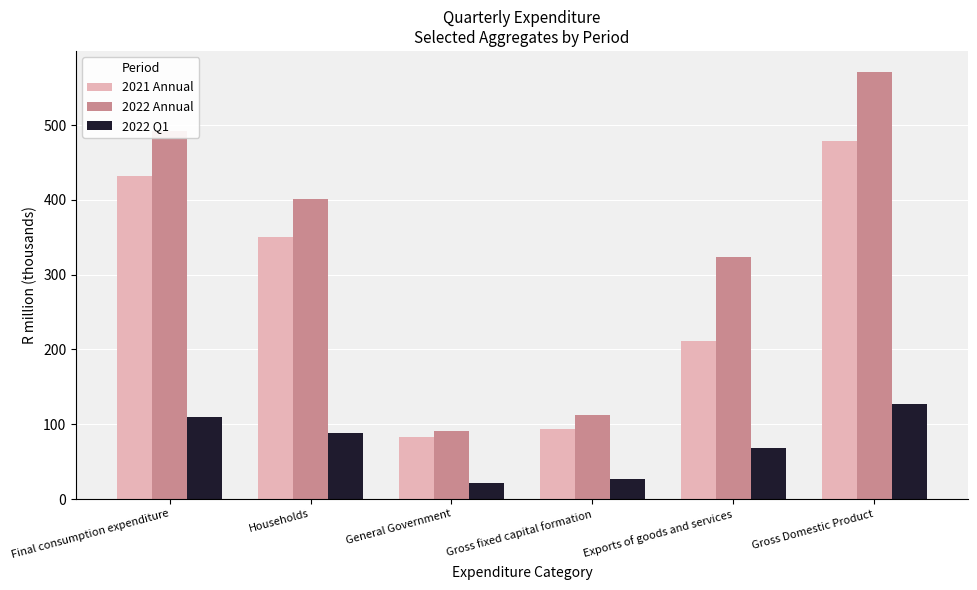

What is the smallest value displayed?

21.9